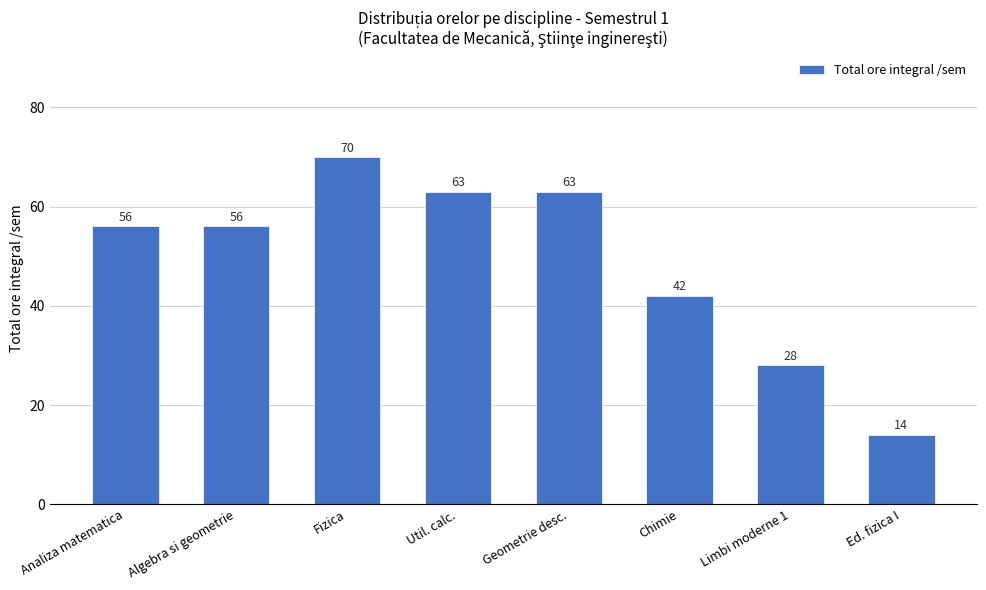

Reading left to right, extract all data points from this chart.

56	56	70	63	63	42	28	14